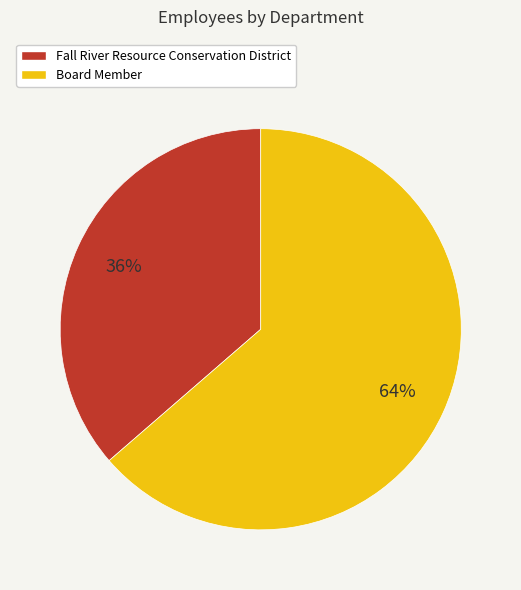

Does Fall River Resource Conservation District represent more than half of the total?

No